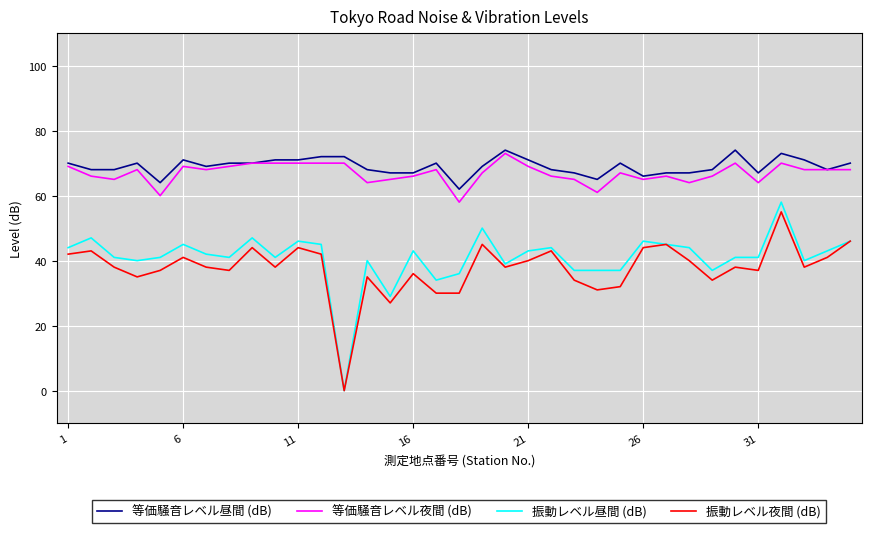

True or false: 振動レベル昼間 (dB) and 等価騒音レベル夜間 (dB) cross at least once.

False